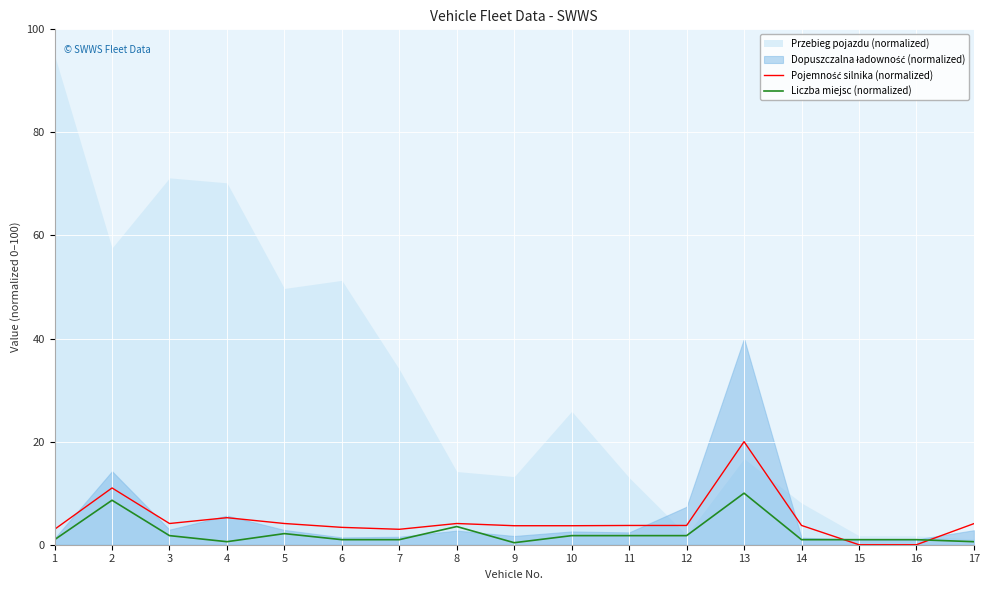

The Liczba miejsc (normalized) series shows 1.0 at 6. True or false?

True